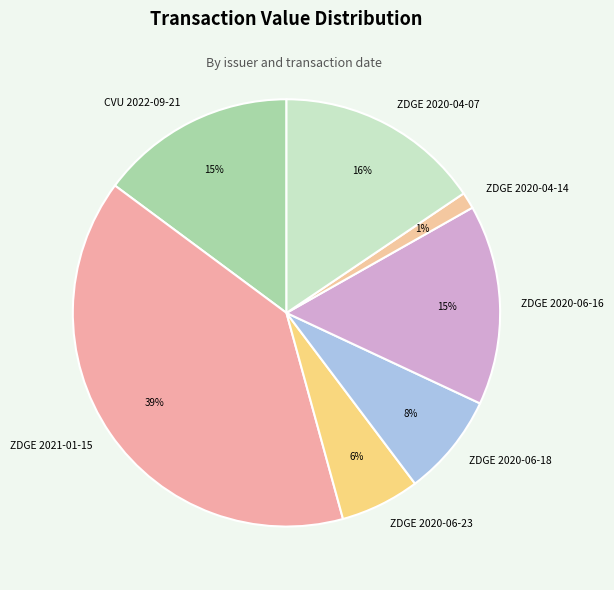

To the nearest percent, what is the difference between the largest and smallest slice percentages?

38%